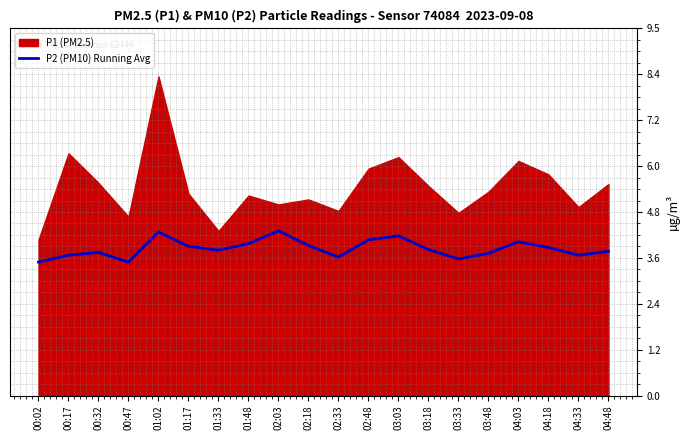

Reading left to right, list all the values displayed in this chart.

00:02=3.5	00:17=3.6	00:32=3.7	00:47=3.5	01:02=4.2	01:17=3.9	01:33=3.8	01:48=4.0	02:03=4.3	02:18=3.9	02:33=3.6	02:48=4.0	03:03=4.2	03:18=3.8	03:33=3.5	03:48=3.7	04:03=4.0	04:18=3.9	04:33=3.6	04:48=3.8